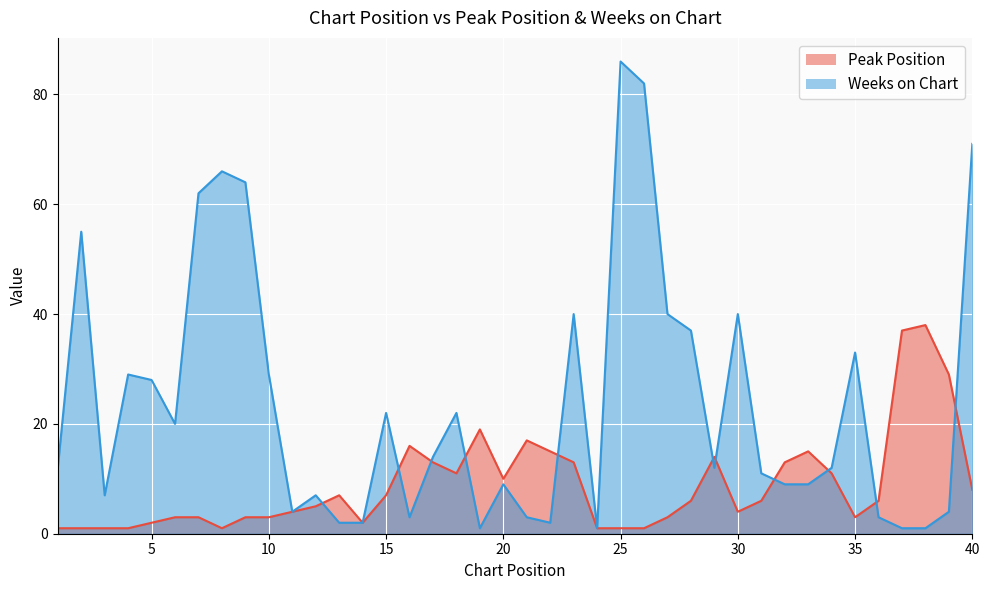

Which series has the largest range (max minus min)?

Weeks on Chart